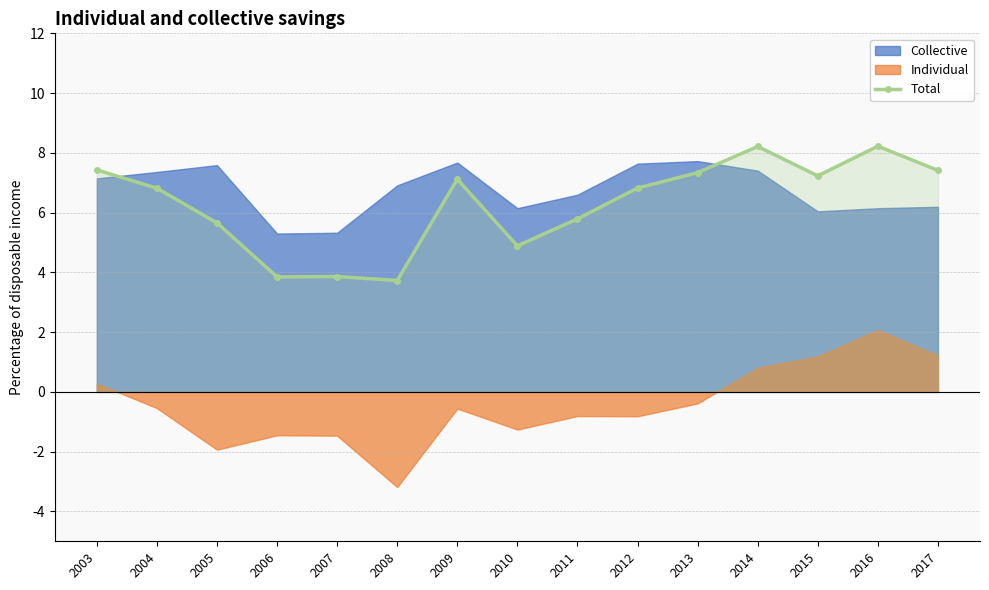

How many interior local valleys (lower than both neighbors) does the data have?

4